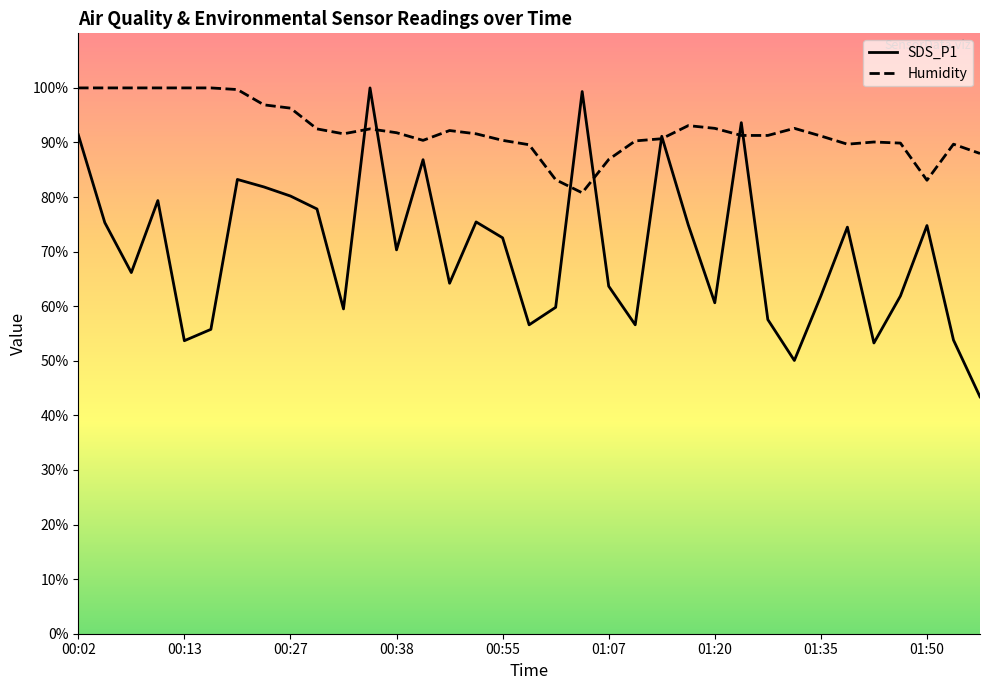

List the series in order of their peak value, lowest first.

SDS_P1, Humidity